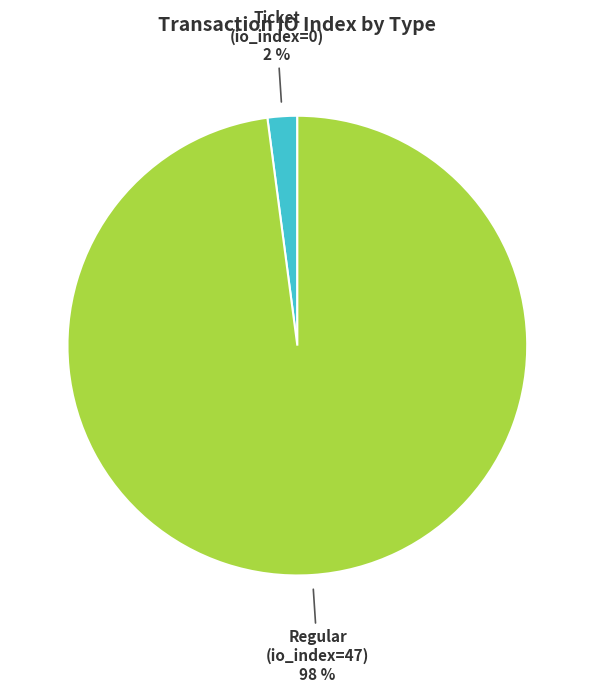

Rank the categories by value from highest to lowest.

Regular (io_index=47), Ticket (io_index=0)